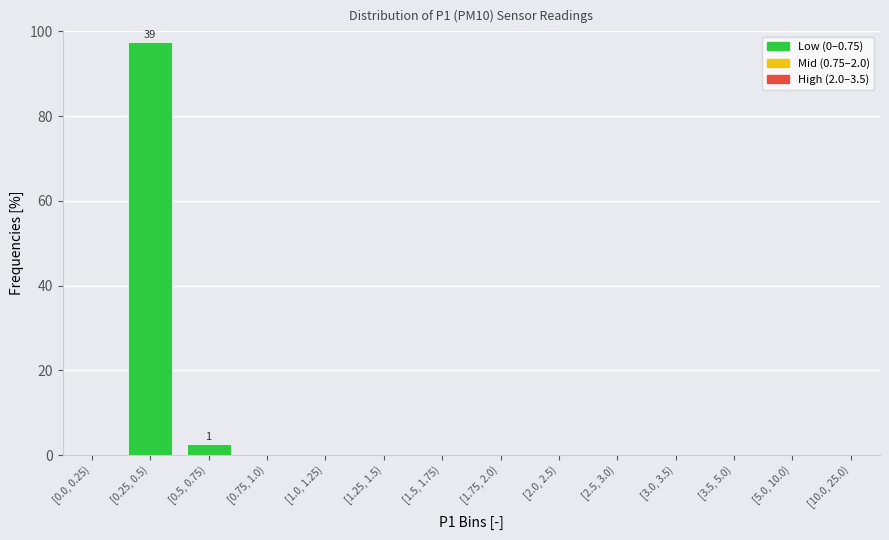

Reading right to left, what are all the values shown in this chart?

[10.0, 25.0)=0.0	[5.0, 10.0)=0.0	[3.5, 5.0)=0.0	[3.0, 3.5)=0.0	[2.5, 3.0)=0.0	[2.0, 2.5)=0.0	[1.75, 2.0)=0.0	[1.5, 1.75)=0.0	[1.25, 1.5)=0.0	[1.0, 1.25)=0.0	[0.75, 1.0)=0.0	[0.5, 0.75)=2.5	[0.25, 0.5)=97.5	[0.0, 0.25)=0.0